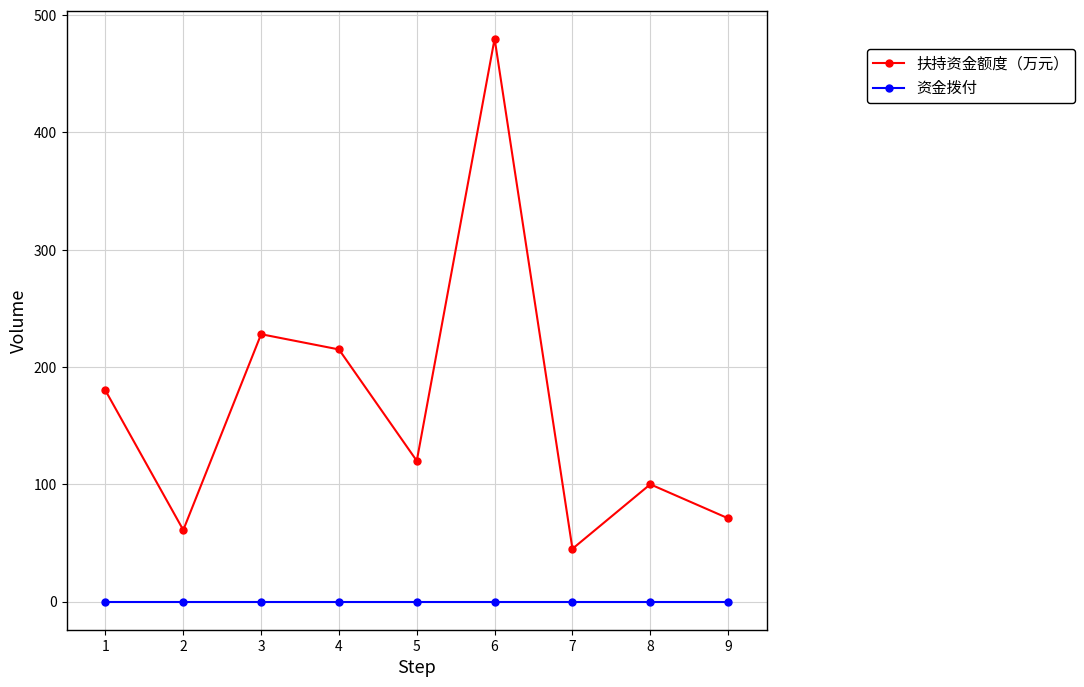

List the series in order of their overall mean, highest first.

扶持资金额度（万元）, 资金拨付